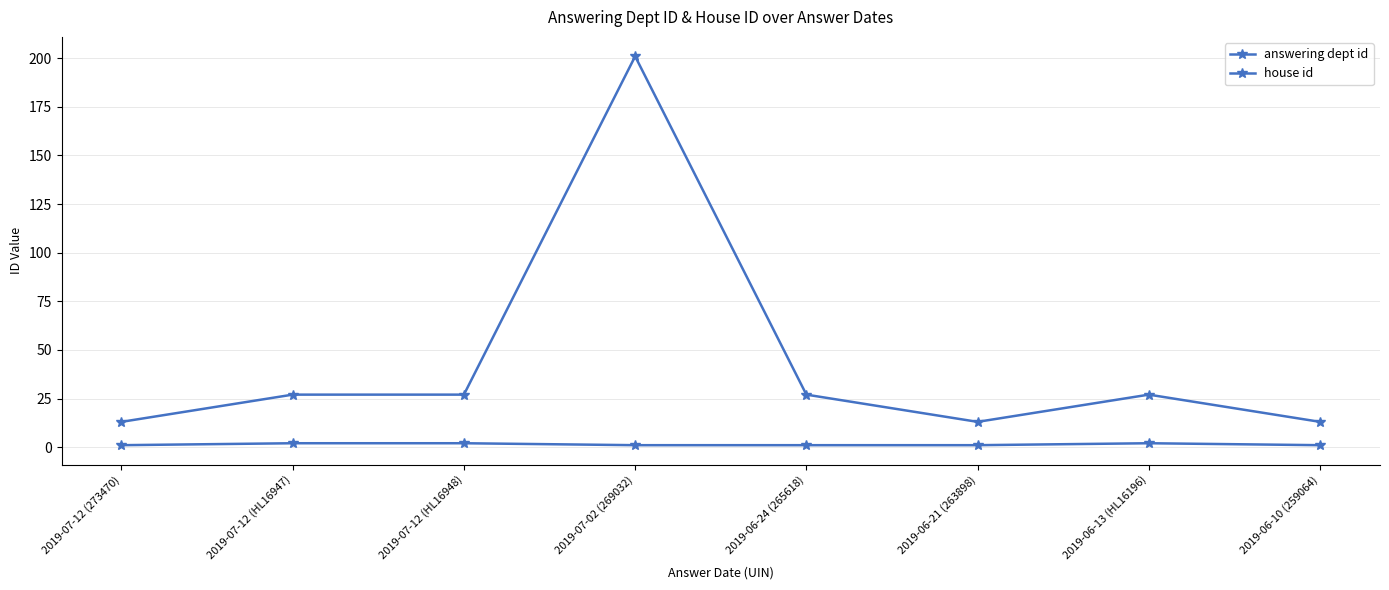

What position from the left is 2019-06-24 (265618)?

5